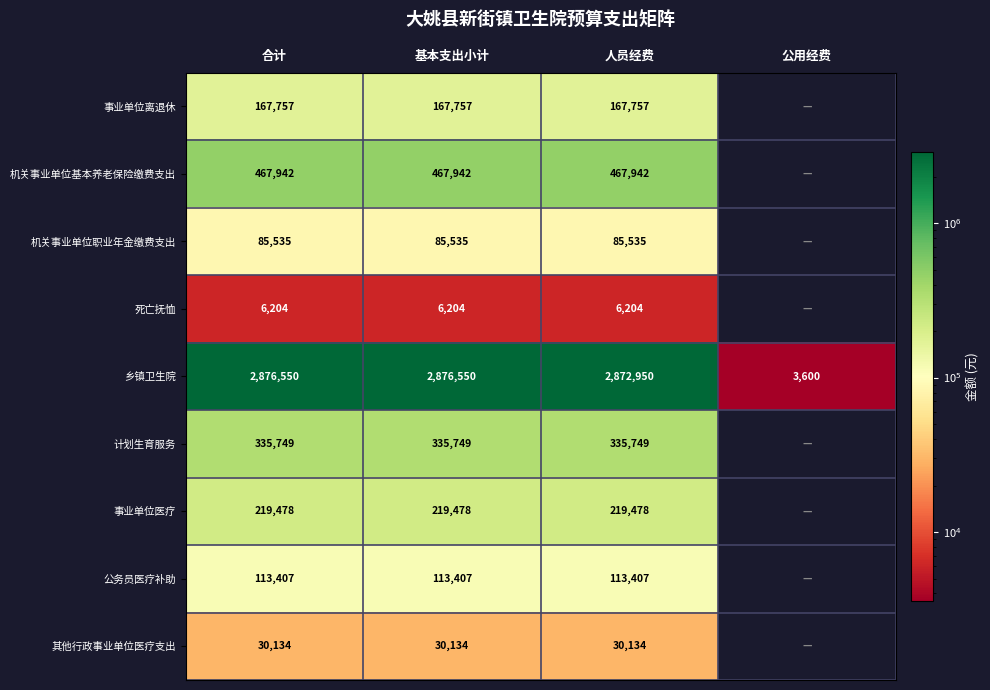

Is the value of 乡镇卫生院 at 合计 greater than the value of 计划生育服务 at 人员经费?

Yes